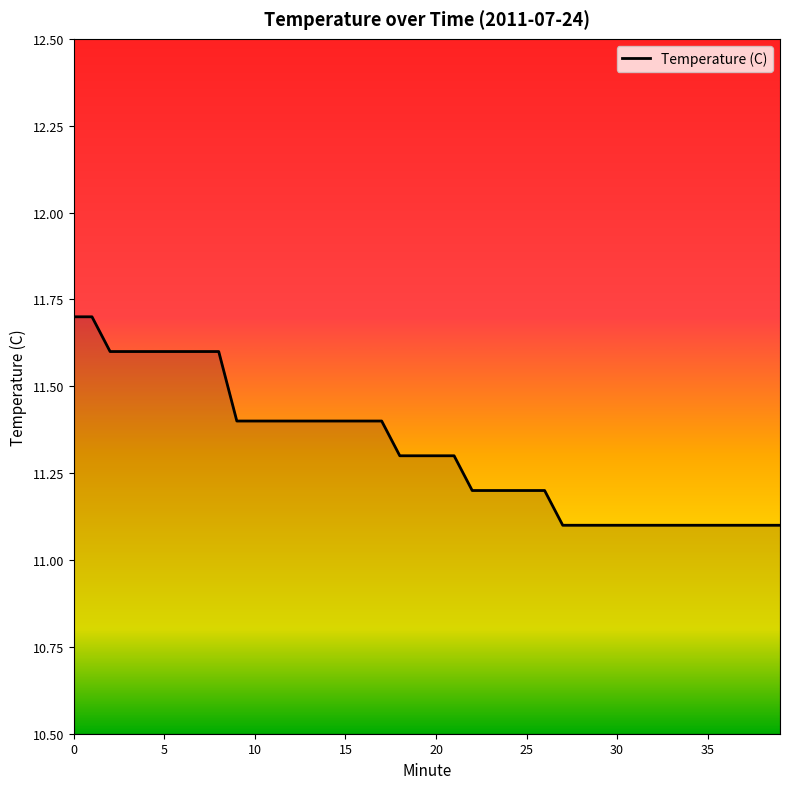

What is the difference between the maximum and minimum values?

0.6